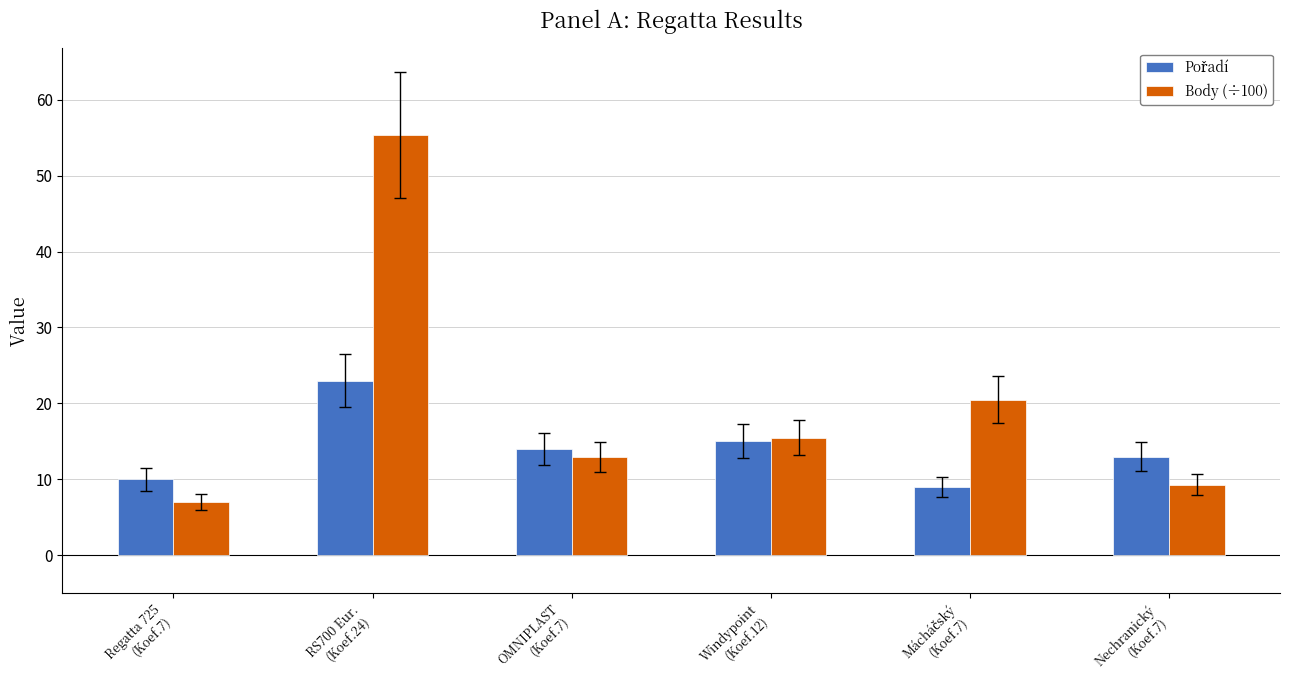

What is the difference between the highest and lowest values at Nechranický
(Koef.7)?

3.7